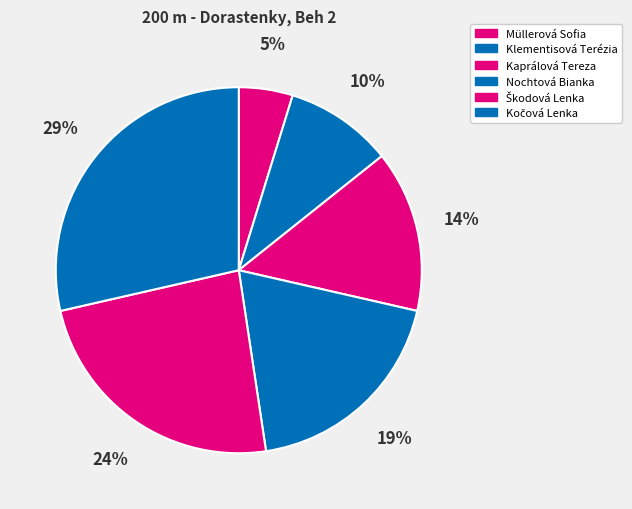

To the nearest percent, what portion does Nochtová Bianka represent?

19%